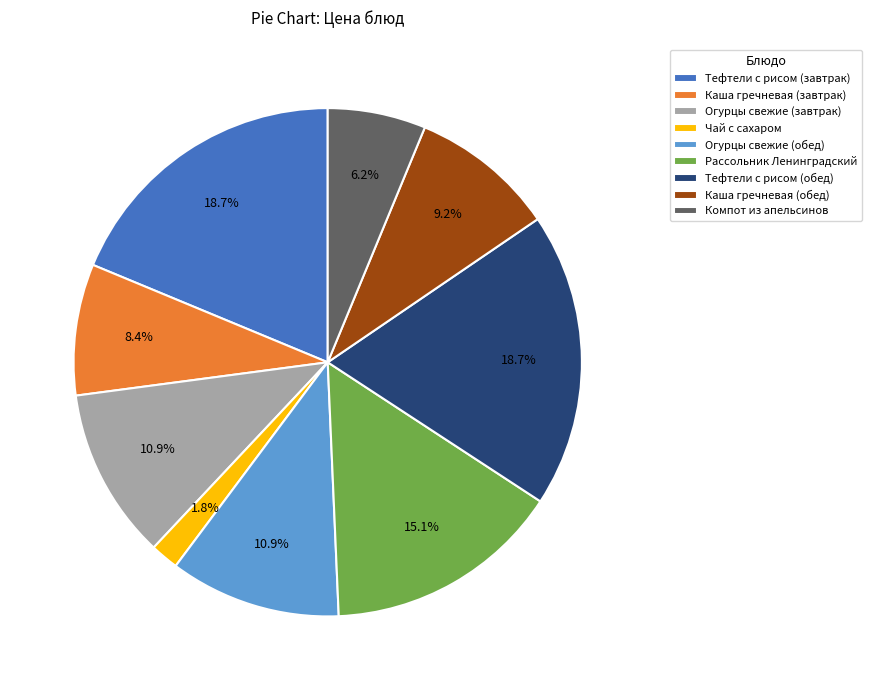

To the nearest percent, what is the difference between the Рассольник Ленинградский and Тефтели с рисом (завтрак) slice percentages?

4%